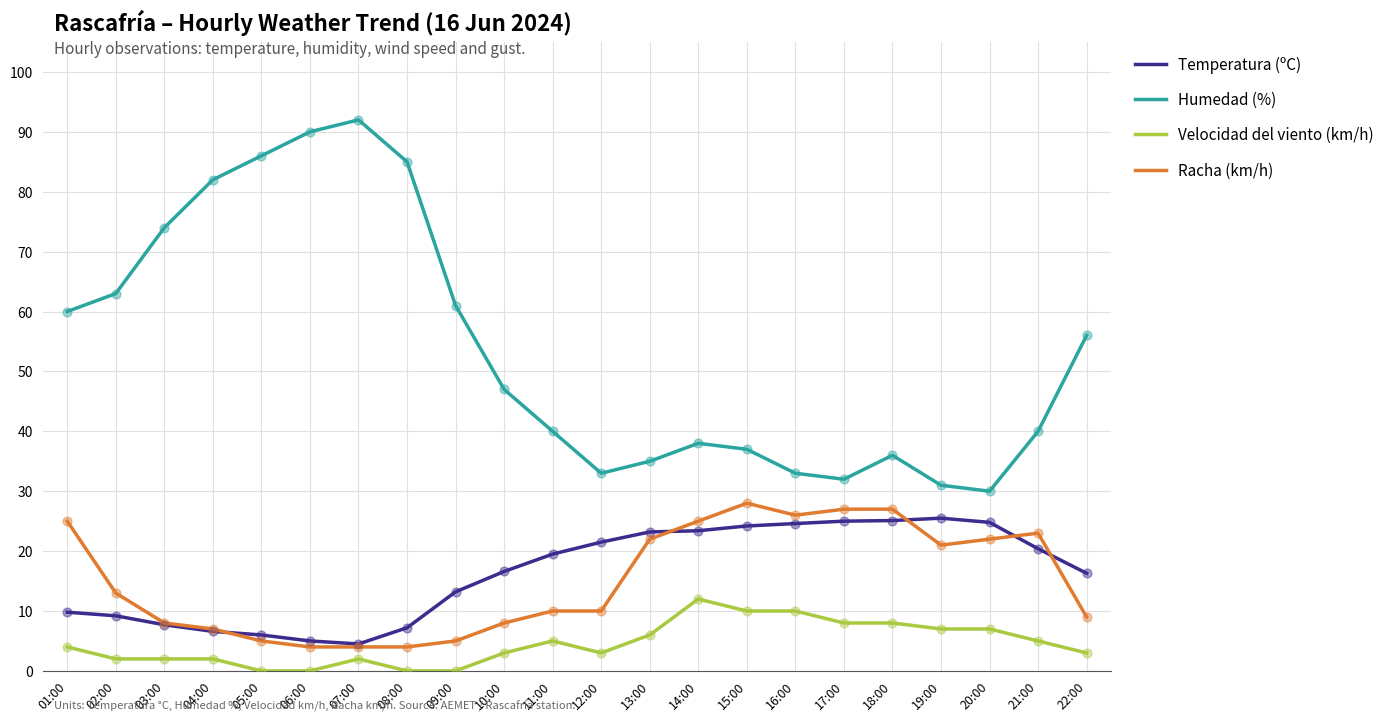

Which series has the largest range (max minus min)?

Humedad (%)